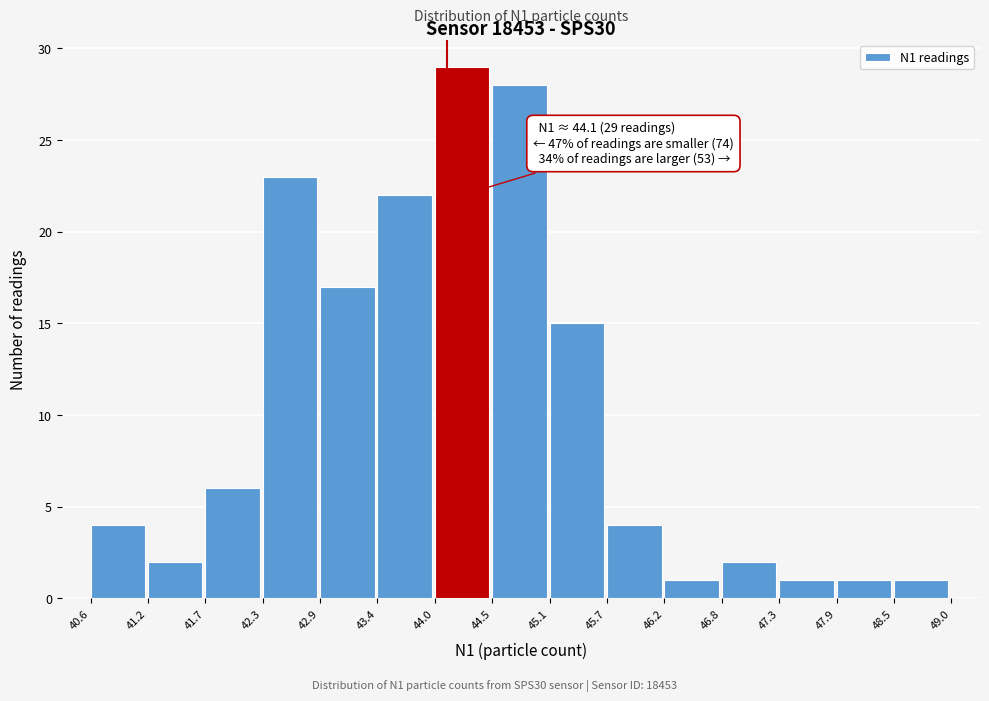

Over which range of the x-axis is the bar tallest?

44.0 to 44.5